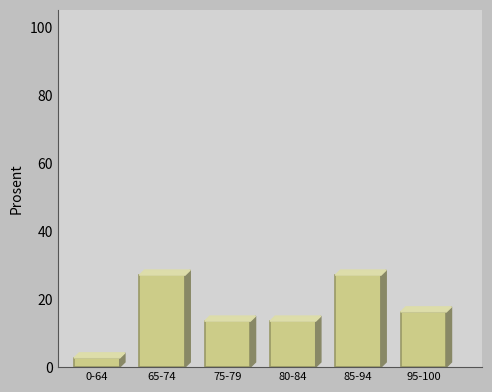

Reading right to left, what are all the values shown in this chart?

95-100=16.2	85-94=27.0	80-84=13.5	75-79=13.5	65-74=27.0	0-64=2.7